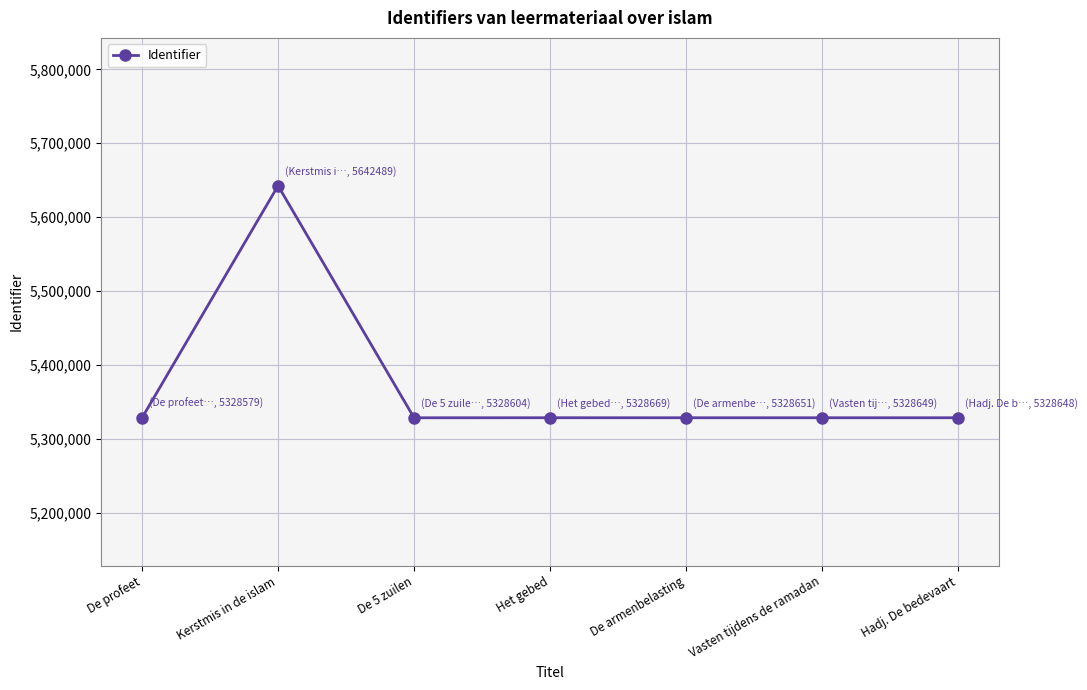

What is the change in value from De 5 zuilen to Het gebed?

+65